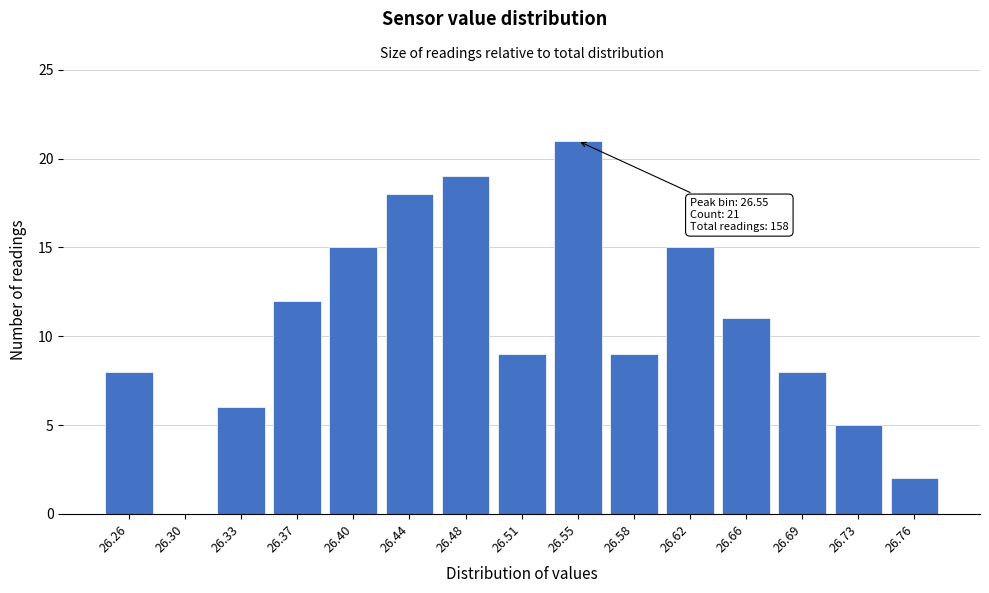

Reading left to right, transcribe all the data shown in this chart.

26.26=8	26.30=0	26.33=6	26.37=12	26.40=15	26.44=18	26.48=19	26.51=9	26.55=21	26.58=9	26.62=15	26.66=11	26.69=8	26.73=5	26.76=2